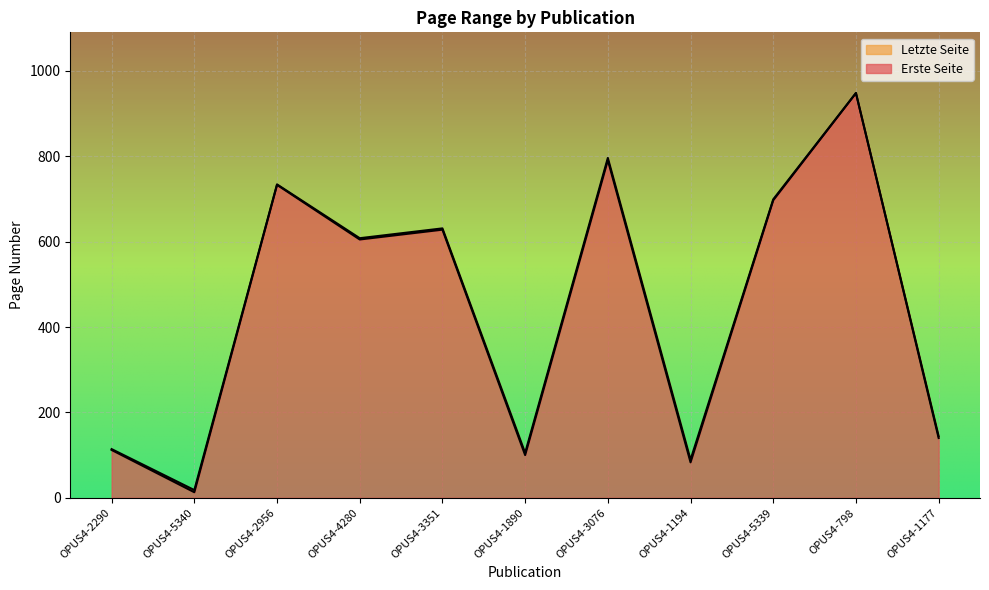

Read the Letzte Seite value at OPUS4-4280.

608